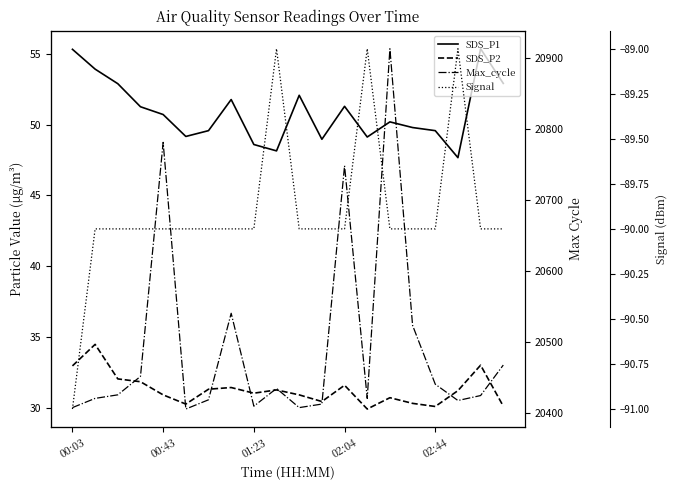

Reading left to right, extract all data points from this chart.

SDS_P1: 55.3	53.9	52.9	51.3	50.7	49.2	49.6	51.8	48.6	48.1	52.1	49.0	51.3	49.1	50.2	49.8	49.6	47.7	55.4	52.9
SDS_P2: 33.0	34.5	32.0	31.8	30.9	30.2	31.3	31.4	31.0	31.2	30.9	30.4	31.6	29.9	30.7	30.3	30.1	31.2	33.0	30.1
Max_cycle: 20407.0	20420.0	20425.0	20451.0	20781.0	20405.0	20418.0	20540.0	20409.0	20434.0	20407.0	20412.0	20748.0	20420.0	20913.0	20523.0	20440.0	20417.0	20424.0	20467.0
Signal: -91.0	-90.0	-90.0	-90.0	-90.0	-90.0	-90.0	-90.0	-90.0	-89.0	-90.0	-90.0	-90.0	-89.0	-90.0	-90.0	-90.0	-89.0	-90.0	-90.0